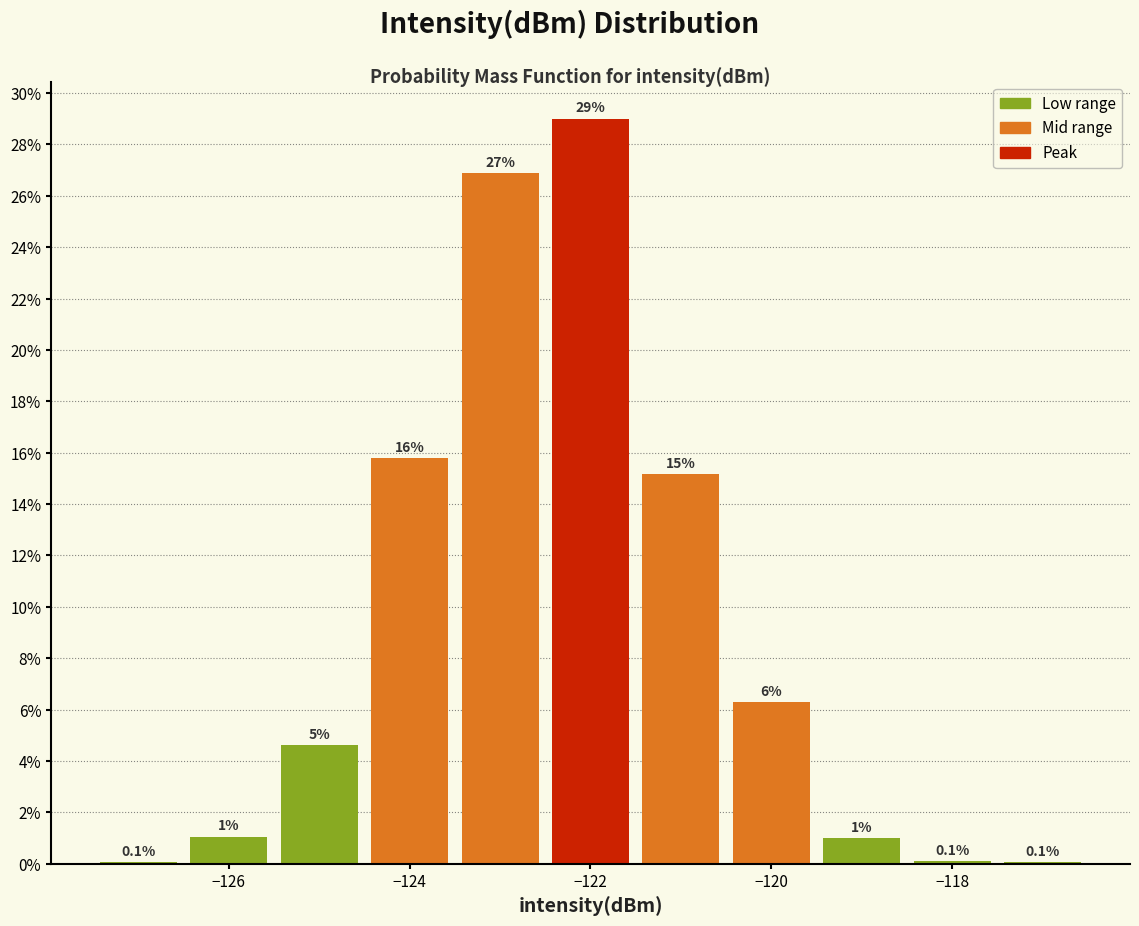

Over which range of the x-axis is the bar tallest?

-122.5 to -121.5